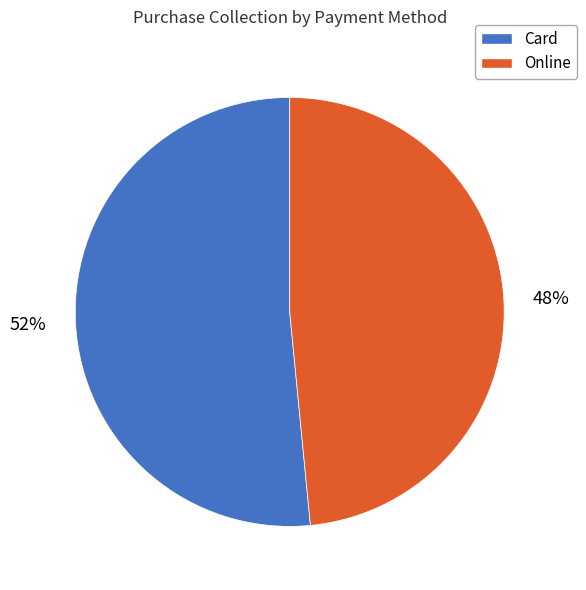

The Online slice represents 63% of the pie. True or false?

False